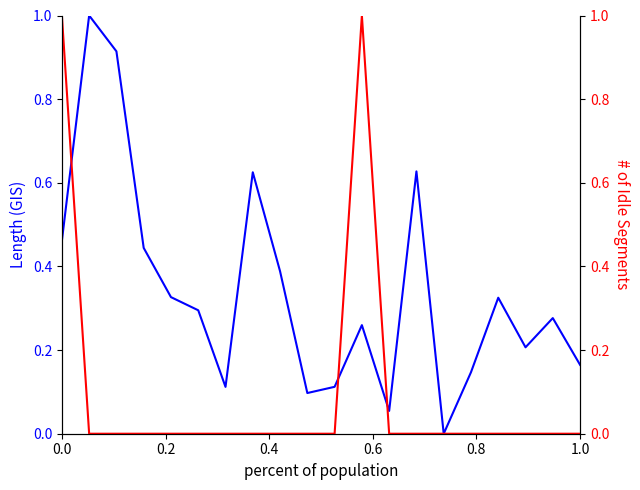

Which series has the largest range (max minus min)?

Length (GIS)